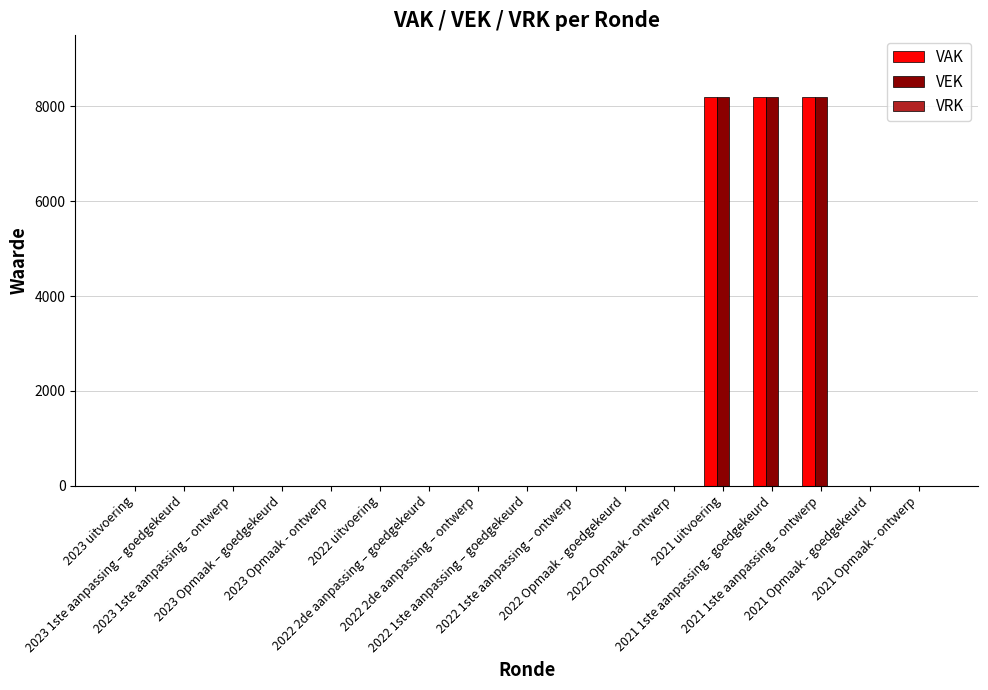

What is the maximum value shown in the chart?

8200